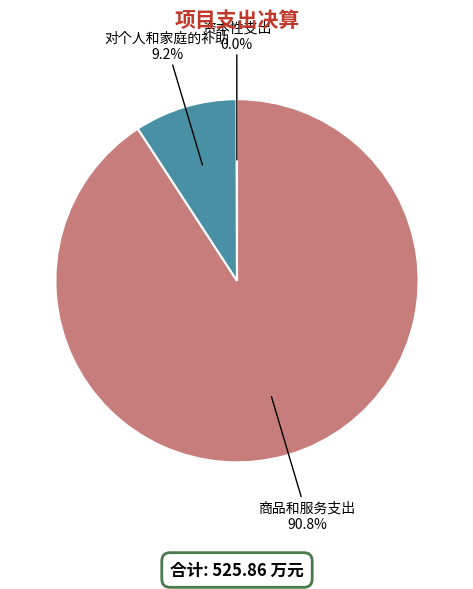

Does any single category account for the majority?

Yes